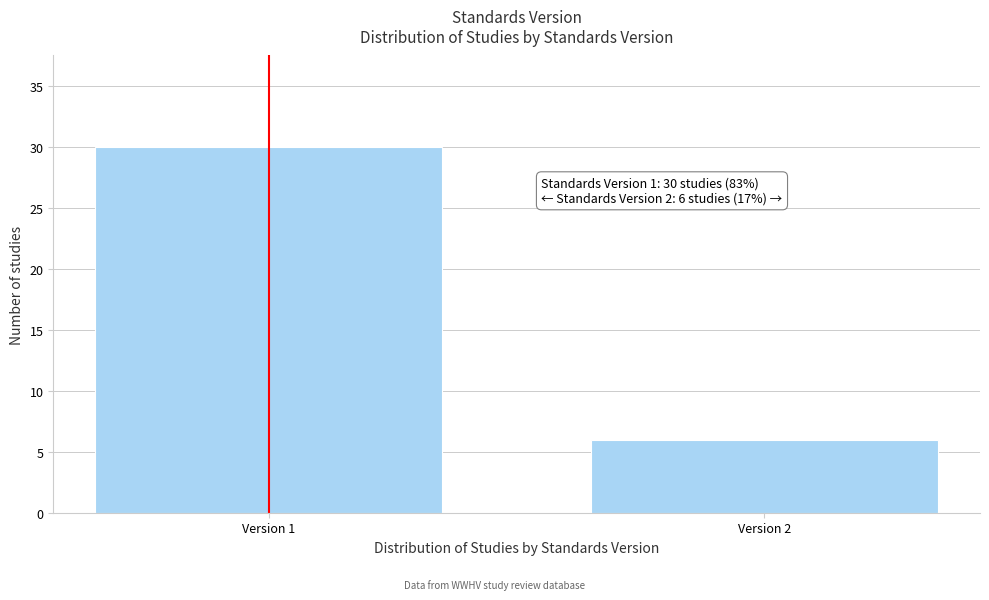

Reading right to left, list all the values displayed in this chart.

6	30